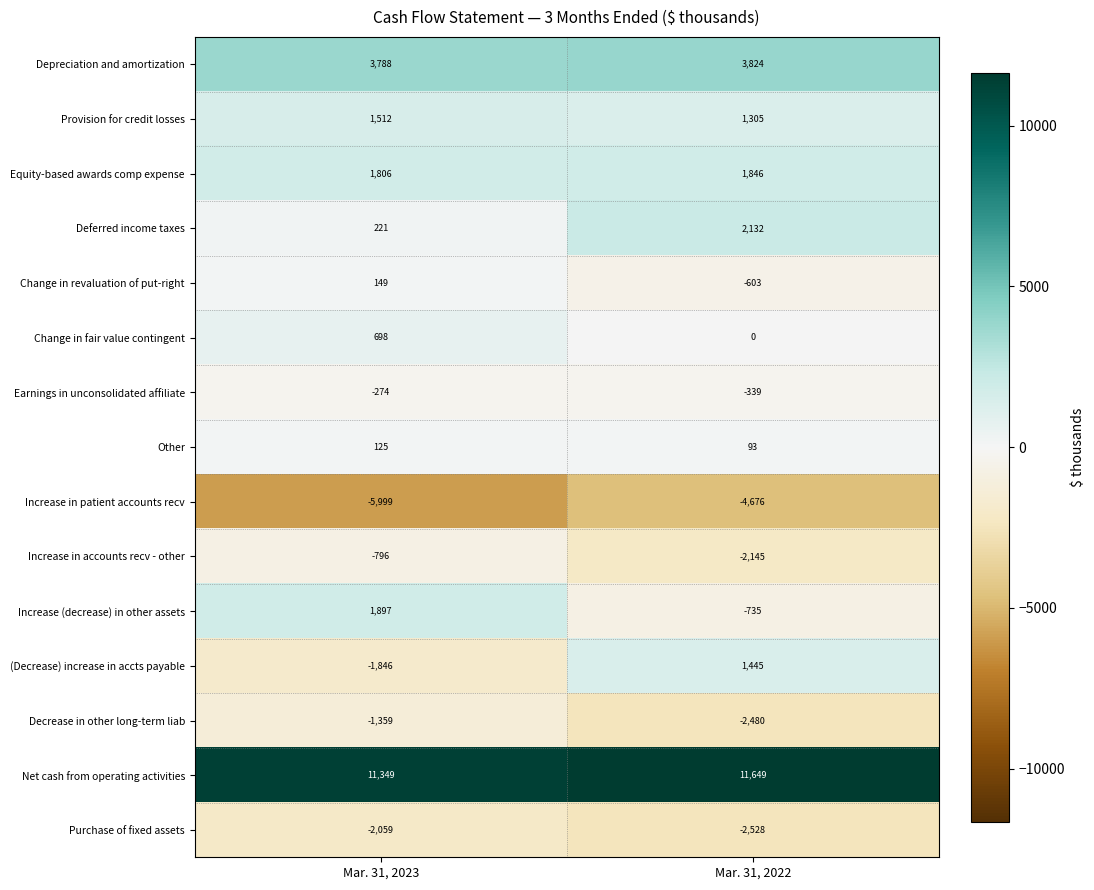

What is the difference between the maximum and minimum values in the Deferred income taxes series?

1911